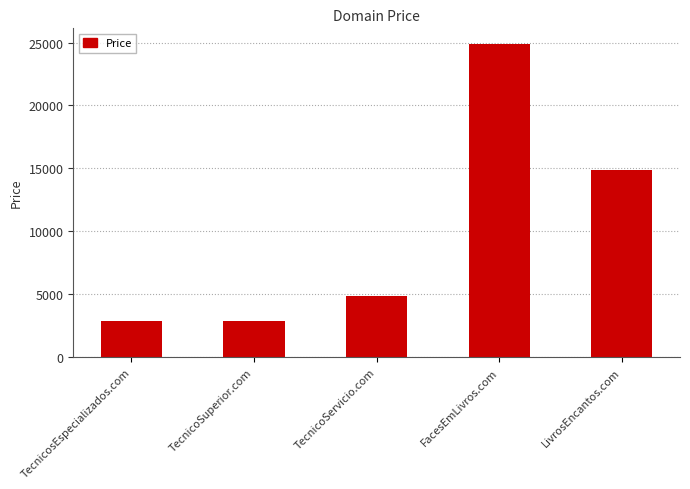

Reading right to left, transcribe all the data shown in this chart.

LivrosEncantos.com=14888	FacesEmLivros.com=24888	TecnicoServicio.com=4888	TecnicoSuperior.com=2888	TecnicosEspecializados.com=2888